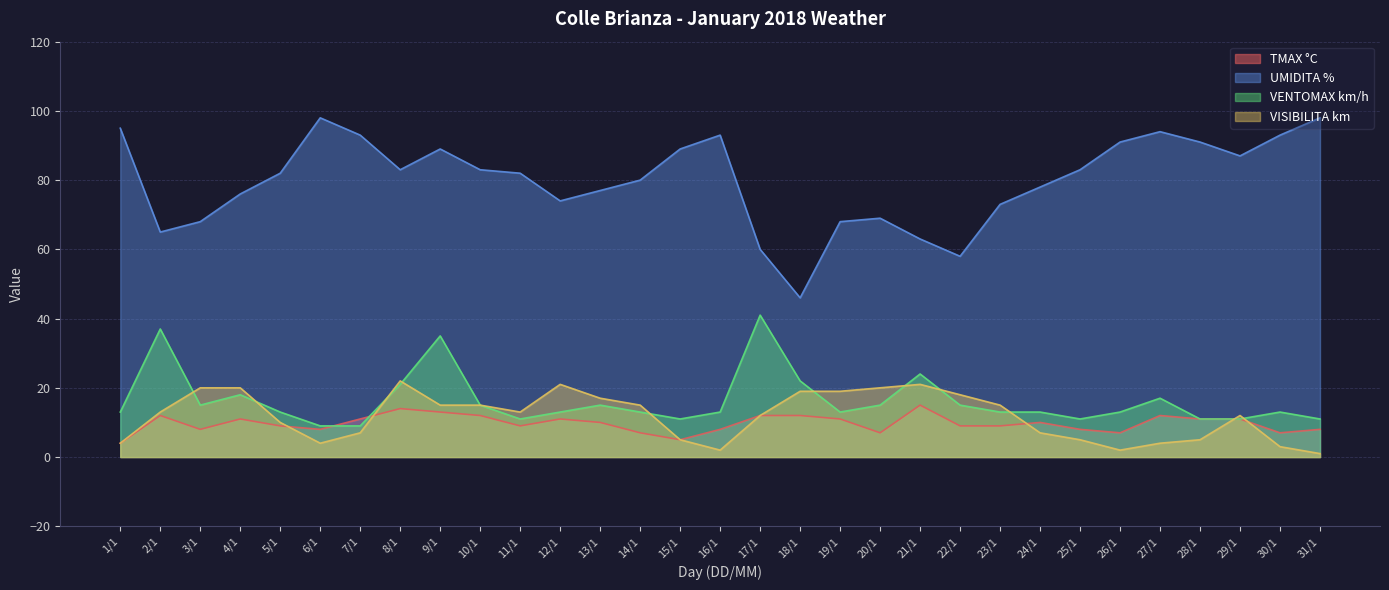

How many interior local valleys does the UMIDITA % series have?

6